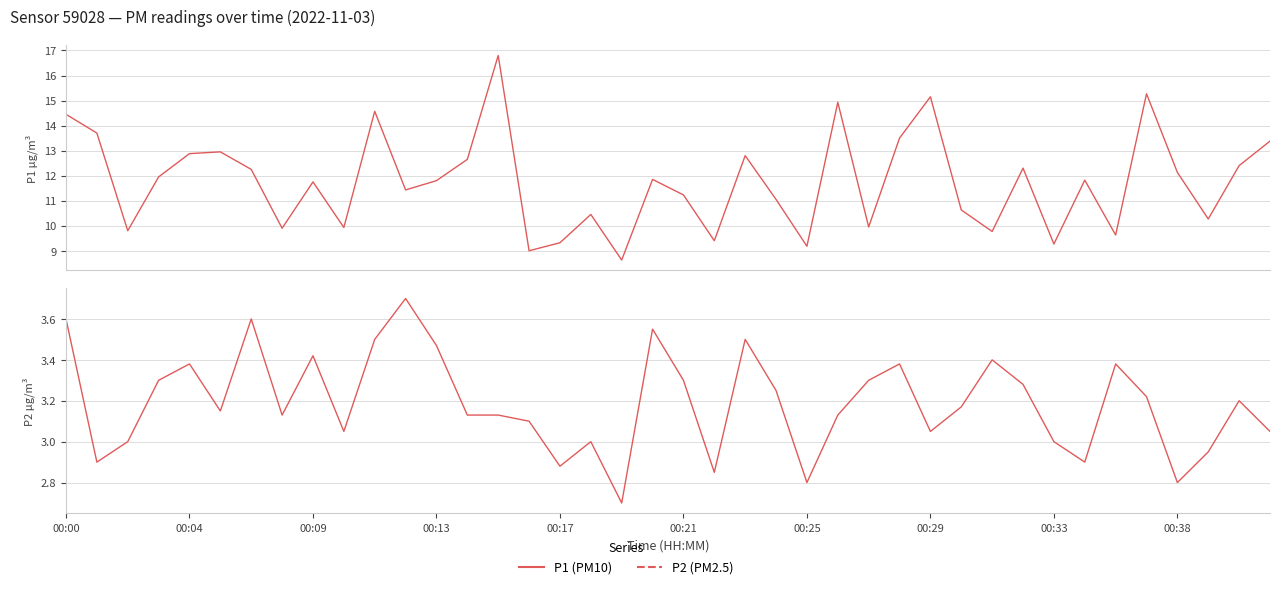

Count the number of data series in this chart.

2